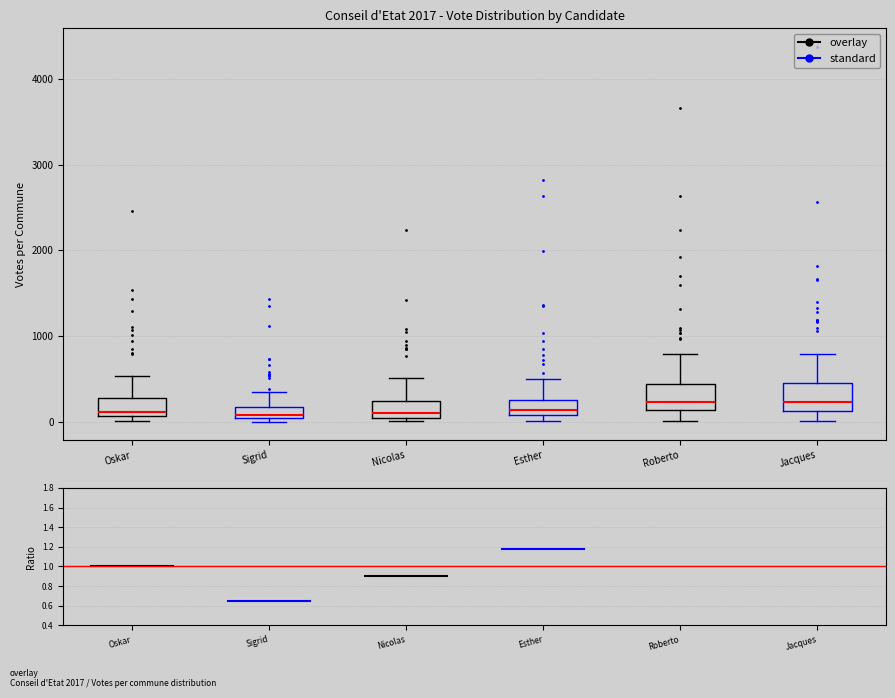

Where is the lower edge of the box for Esther on the y-axis? The values are not printed on the chart, so give them approximately, as read against the axis.

100